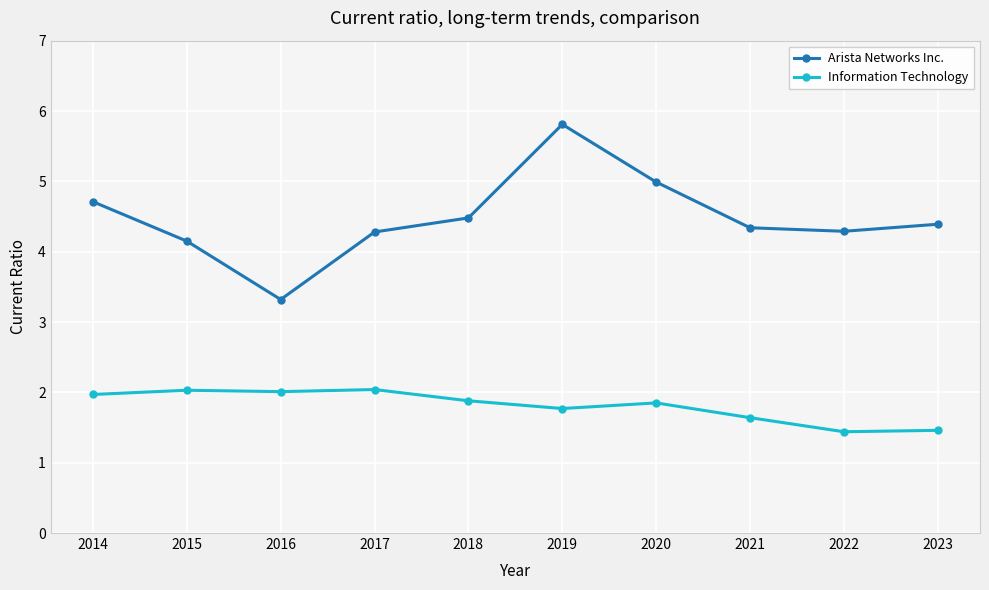

The Information Technology series shows 1.4 at 2017. True or false?

False